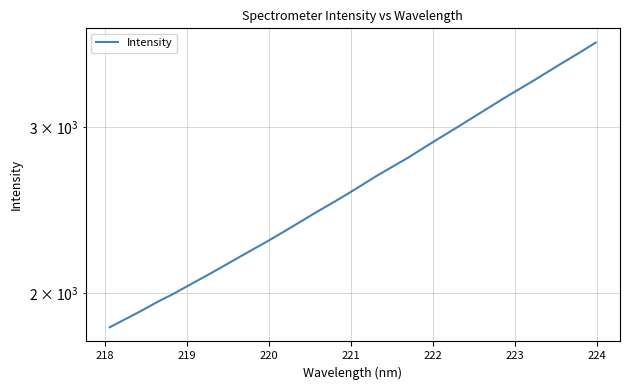

What is the sum of all values?

84428.0